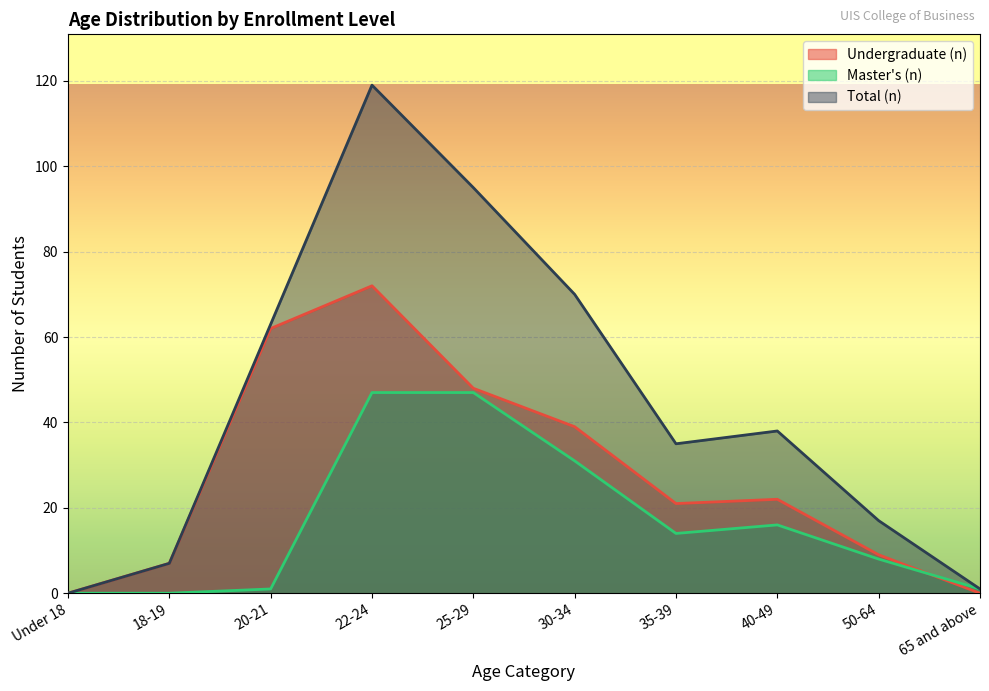

Reading left to right, transcribe all the data shown in this chart.

Undergraduate (n): Under 18=0	18-19=7	20-21=62	22-24=72	25-29=48	30-34=39	35-39=21	40-49=22	50-64=9	65 and above=0
Master's (n): Under 18=0	18-19=0	20-21=1	22-24=47	25-29=47	30-34=31	35-39=14	40-49=16	50-64=8	65 and above=1
Total (n): Under 18=0	18-19=7	20-21=63	22-24=119	25-29=95	30-34=70	35-39=35	40-49=38	50-64=17	65 and above=1